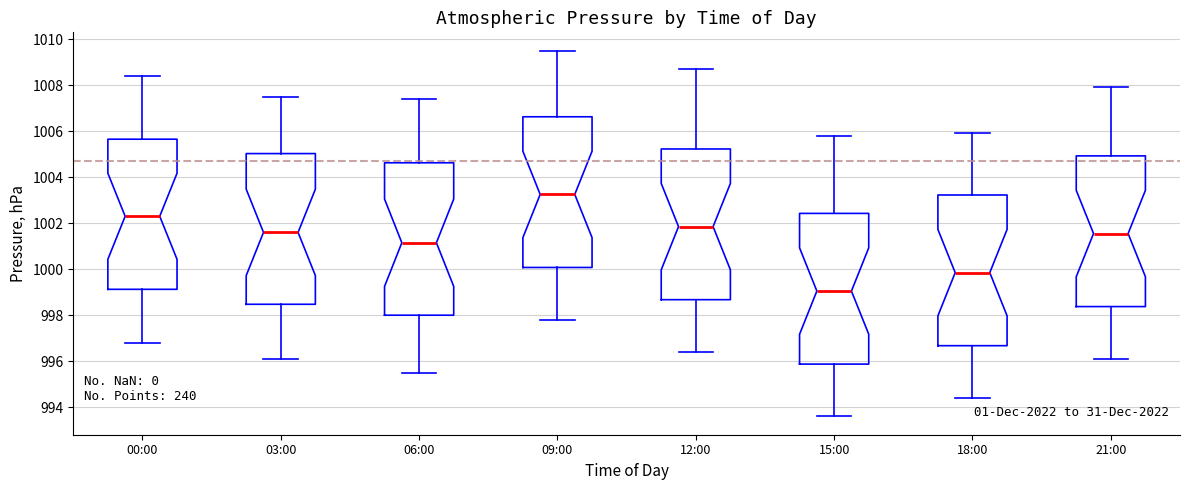

Where is the upper edge of the box for 06:00 on the y-axis? The values are not printed on the chart, so give them approximately, as read against the axis.

1004.6